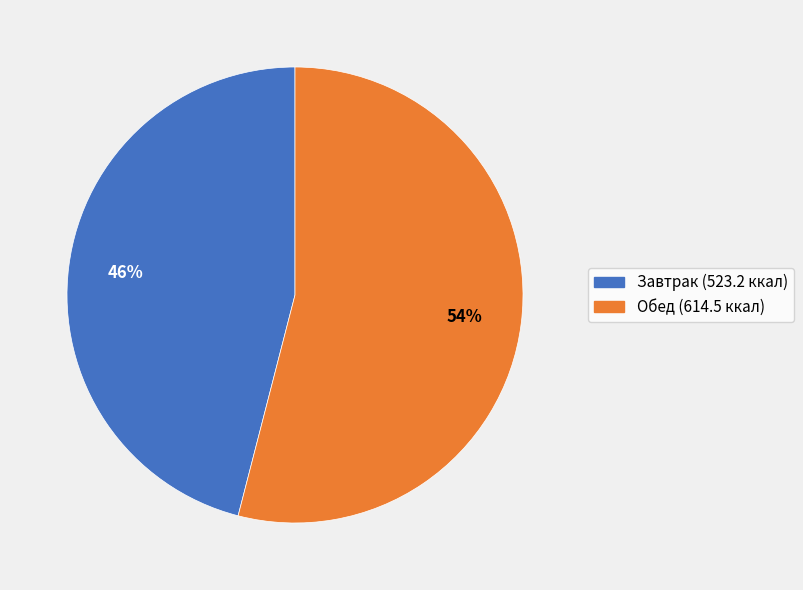

Is there a majority slice in this chart?

Yes